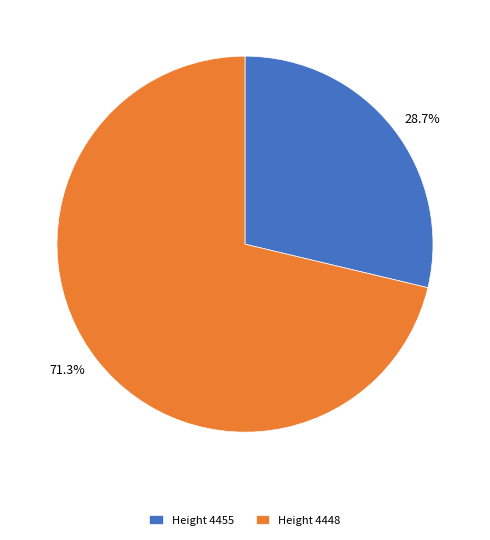

Is 28.7% the majority of the pie?

No